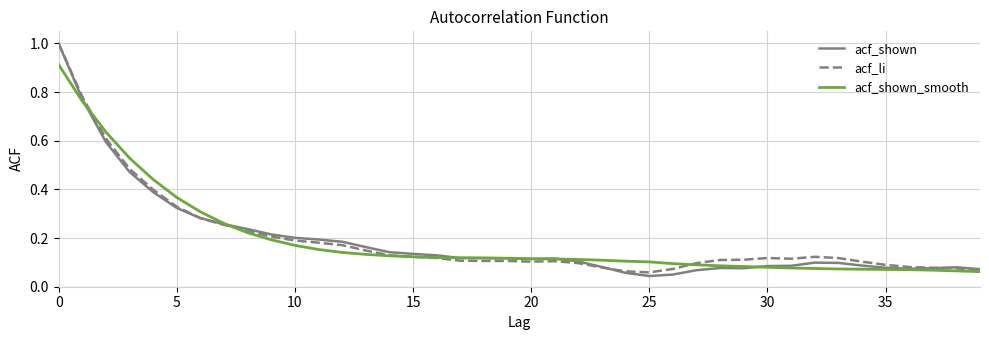

What is the greatest value displayed?

1.0